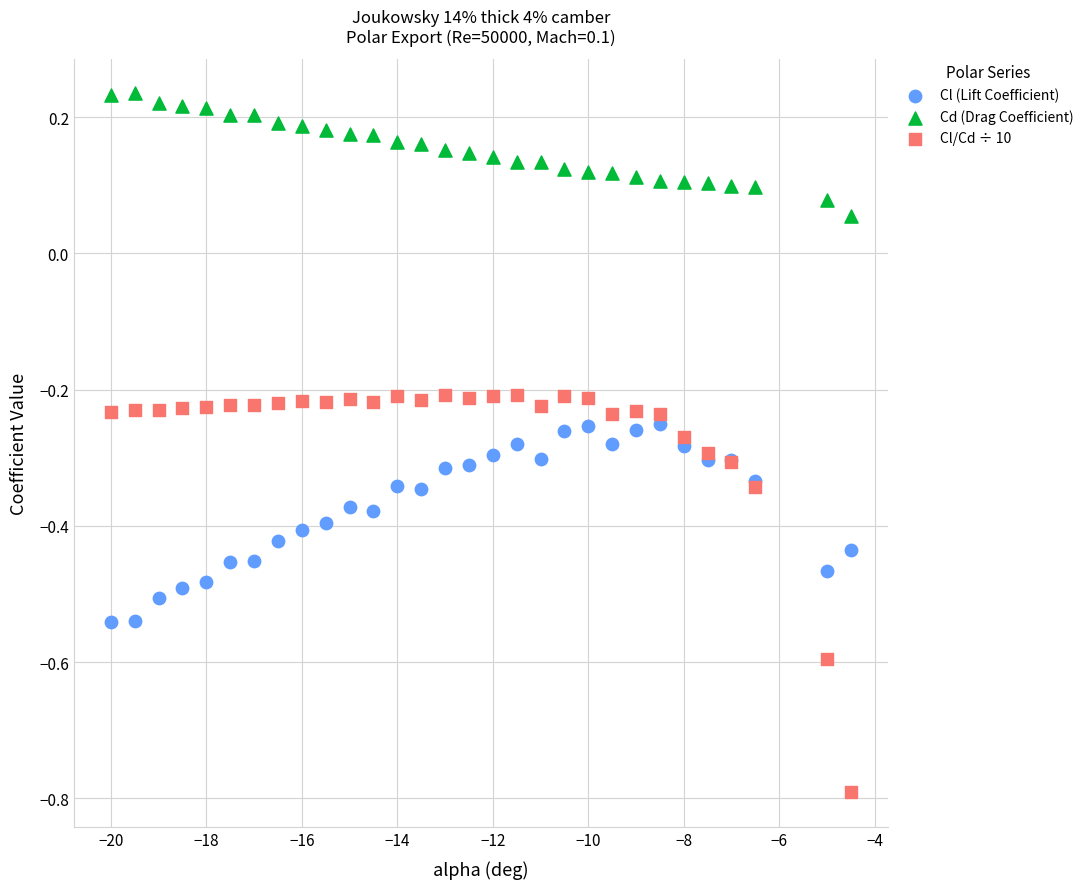

Which series contains the highest Y value?

Cd (Drag Coefficient)